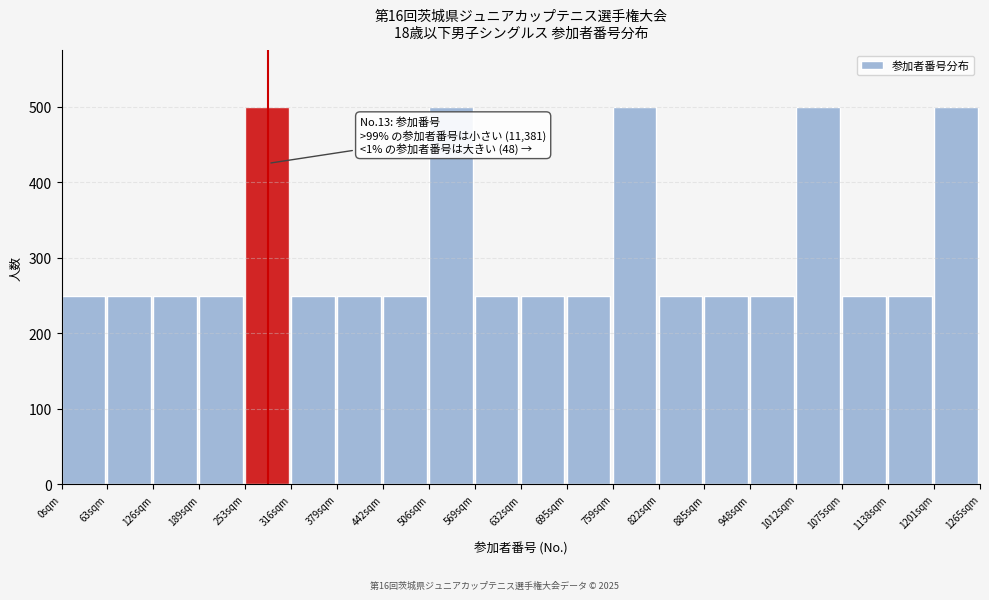

Reading right to left, list all the values displayed in this chart.

500	250	250	500	250	250	250	500	250	250	250	500	250	250	250	500	250	250	250	250